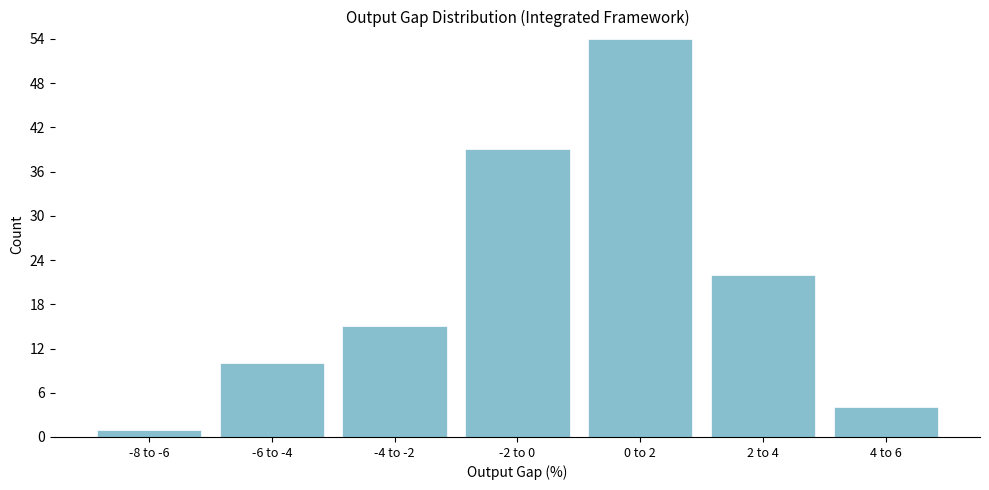

Reading left to right, what are all the values shown in this chart?

-8 to -6=1	-6 to -4=10	-4 to -2=15	-2 to 0=39	0 to 2=54	2 to 4=22	4 to 6=4